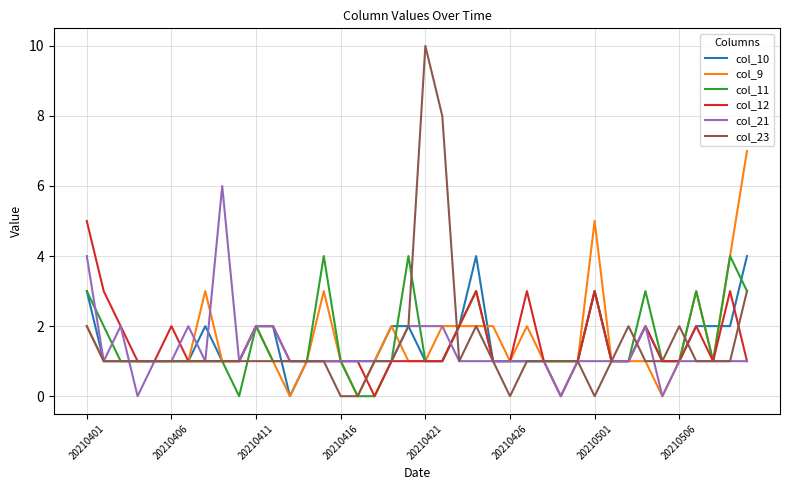

What is the sum of all col_21 values?

53